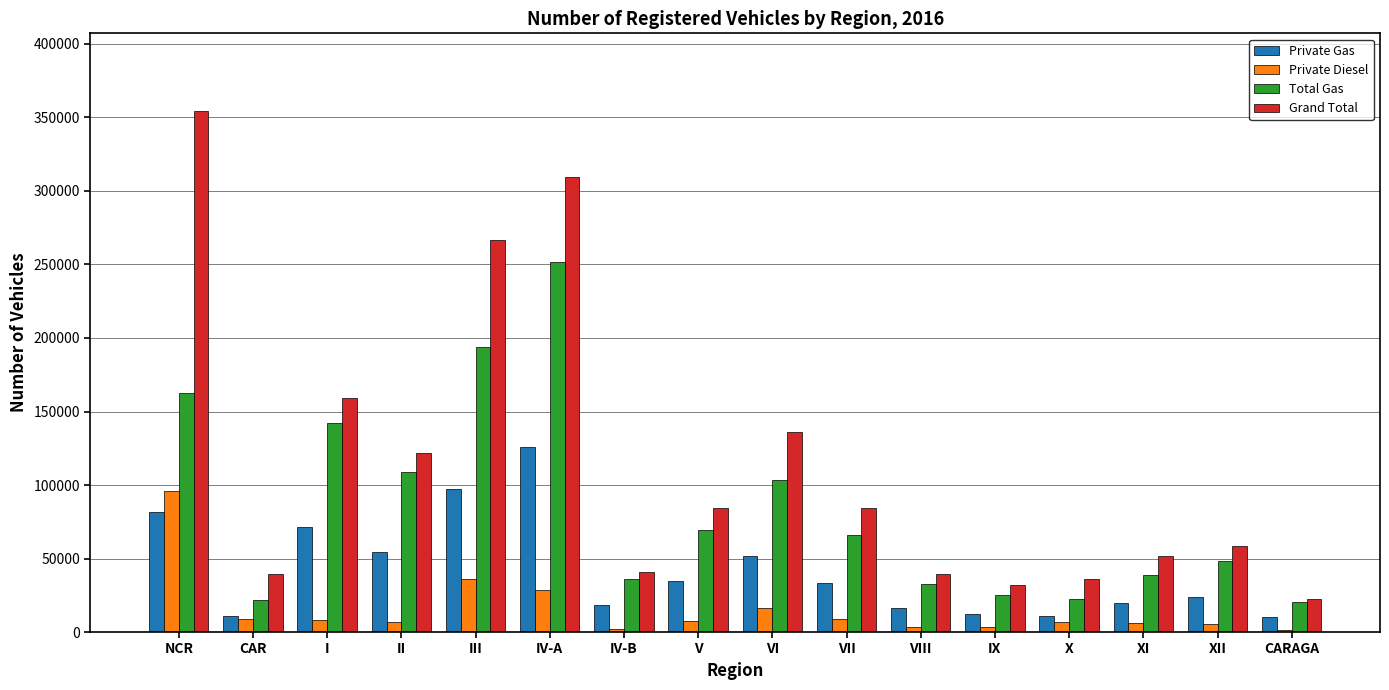

The value of Grand Total at VI is 136044. True or false?

True